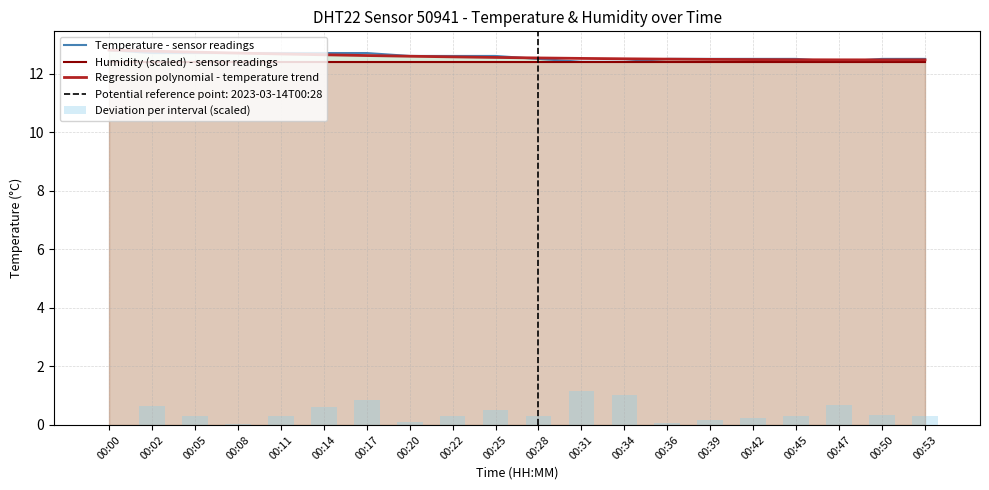

Reading right to left, list all the values displayed in this chart.

Temperature - sensor readings: 00:53=12.5	00:50=12.5	00:47=12.4	00:45=12.5	00:42=12.5	00:39=12.5	00:36=12.5	00:34=12.4	00:31=12.4	00:28=12.5	00:25=12.6	00:22=12.6	00:20=12.6	00:17=12.7	00:14=12.7	00:11=12.7	00:08=12.7	00:05=12.7	00:02=12.7	00:00=12.8
Humidity (scaled) - sensor readings: 00:53=12.4	00:50=12.4	00:47=12.4	00:45=12.4	00:42=12.4	00:39=12.4	00:36=12.4	00:34=12.4	00:31=12.4	00:28=12.4	00:25=12.4	00:22=12.4	00:20=12.4	00:17=12.4	00:14=12.4	00:11=12.4	00:08=12.4	00:05=12.4	00:02=12.4	00:00=12.4
Regression polynomial - temperature trend: 00:53=12.5	00:50=12.5	00:47=12.5	00:45=12.5	00:42=12.5	00:39=12.5	00:36=12.5	00:34=12.5	00:31=12.5	00:28=12.5	00:25=12.5	00:22=12.6	00:20=12.6	00:17=12.6	00:14=12.6	00:11=12.7	00:08=12.7	00:05=12.7	00:02=12.8	00:00=12.8
Deviation per interval (scaled): 00:53=0.3	00:50=0.3	00:47=0.7	00:45=0.3	00:42=0.2	00:39=0.2	00:36=0.1	00:34=1.0	00:31=1.2	00:28=0.3	00:25=0.5	00:22=0.3	00:20=0.1	00:17=0.9	00:14=0.6	00:11=0.3	00:08=0.0	00:05=0.3	00:02=0.6	00:00=0.0